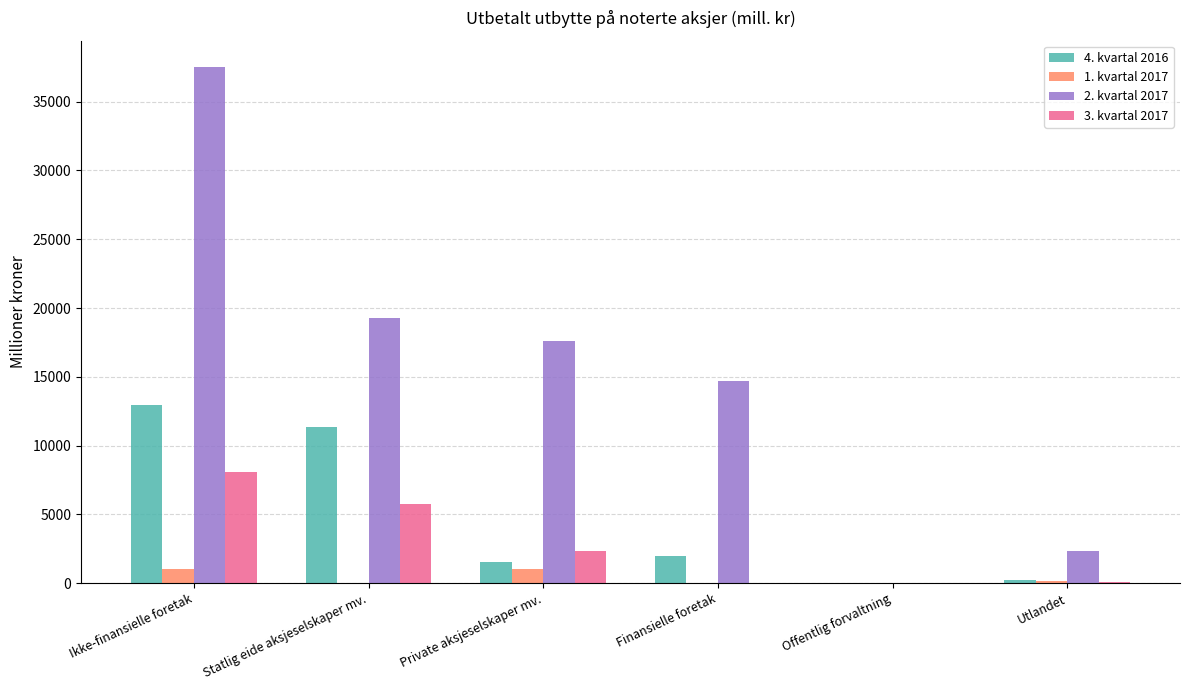

Between Finansielle foretak and Offentlig forvaltning, which series saw the biggest shift?

2. kvartal 2017